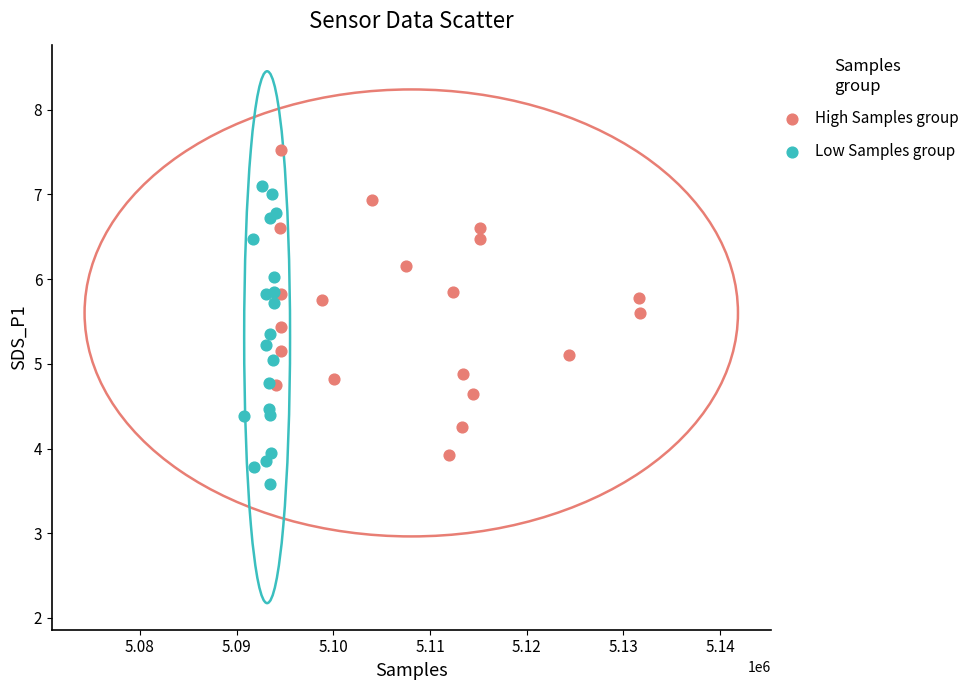

Which series contains the highest Y value?

High Samples group